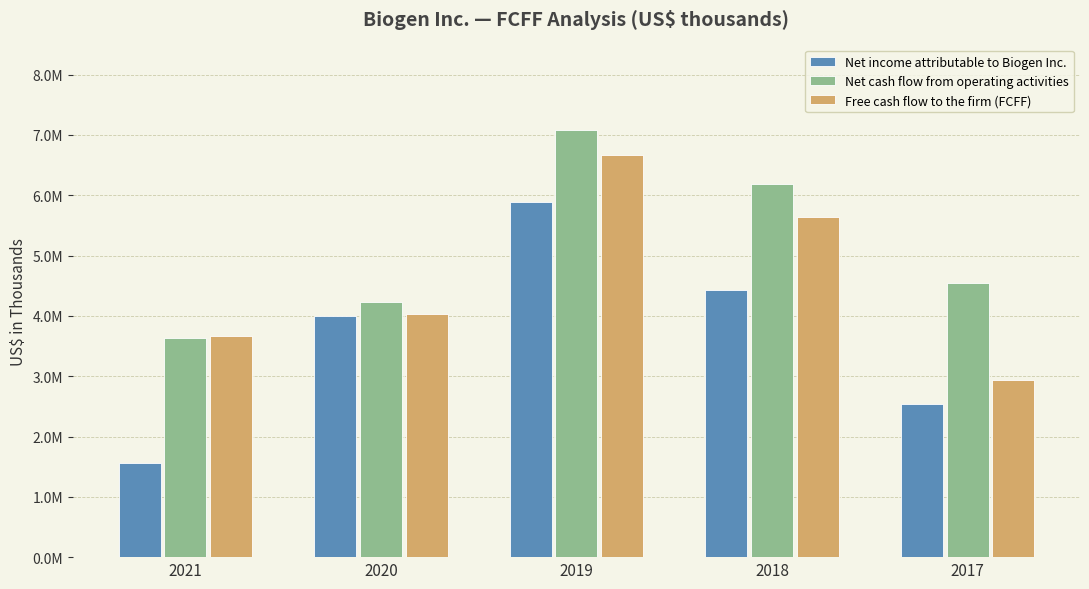

What are all the series names shown in the legend?

Net income attributable to Biogen Inc., Net cash flow from operating activities, Free cash flow to the firm (FCFF)